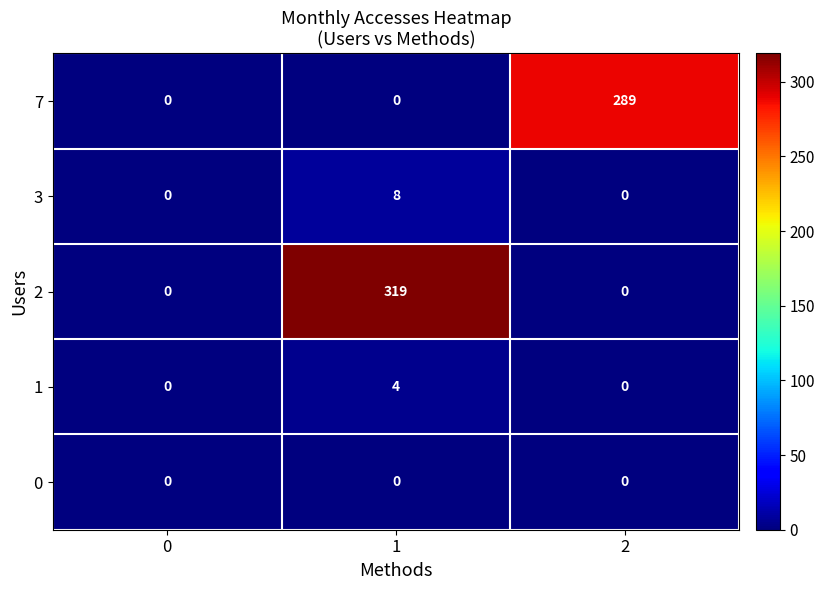

How many series are shown in this chart?

5